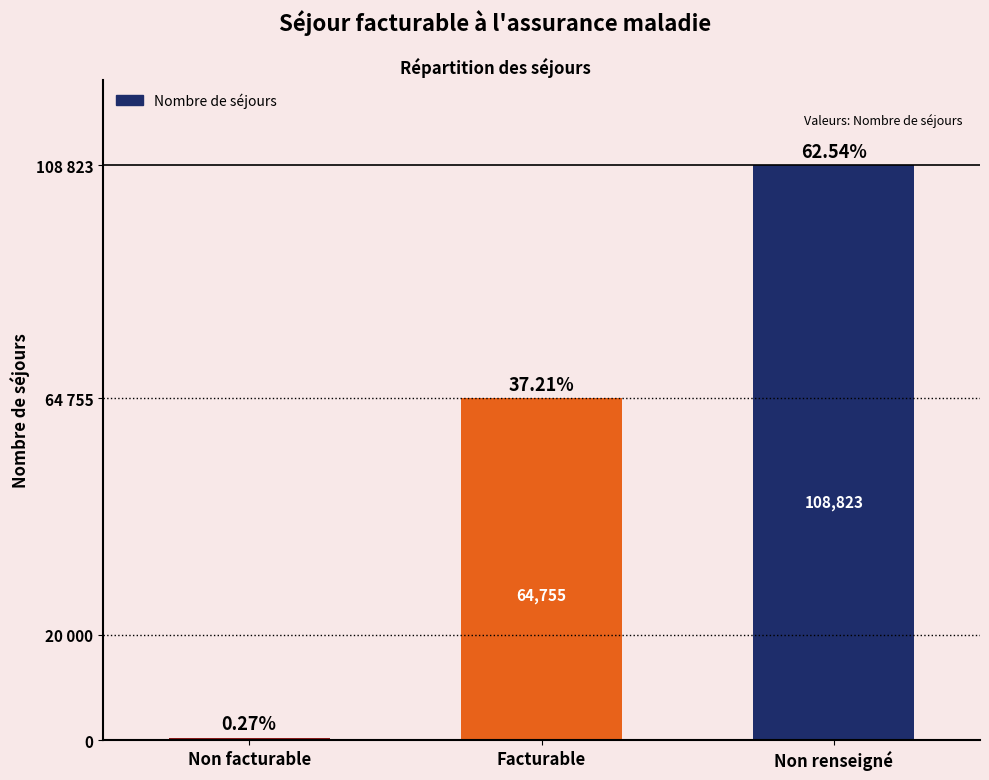

The value at Non facturable is 126. True or false?

False